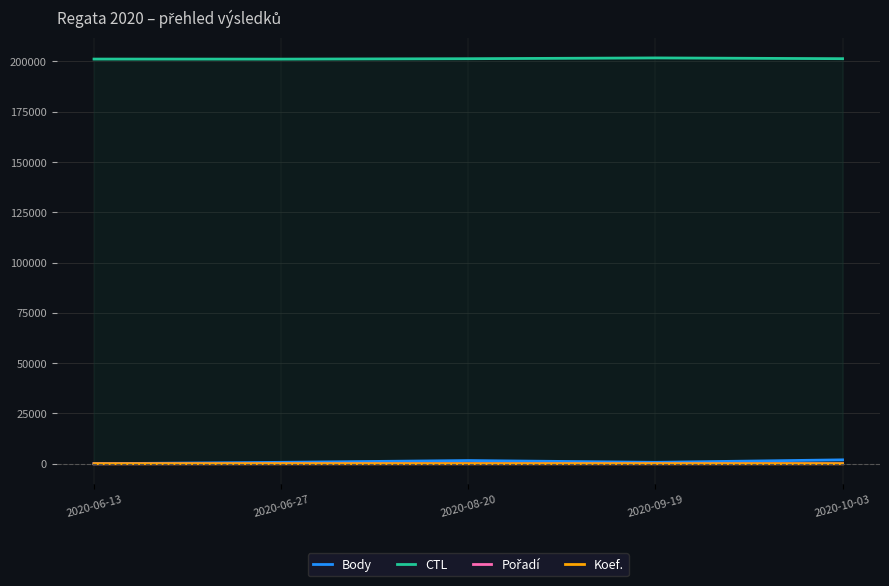

What is the sum of all Pořadí values?

51